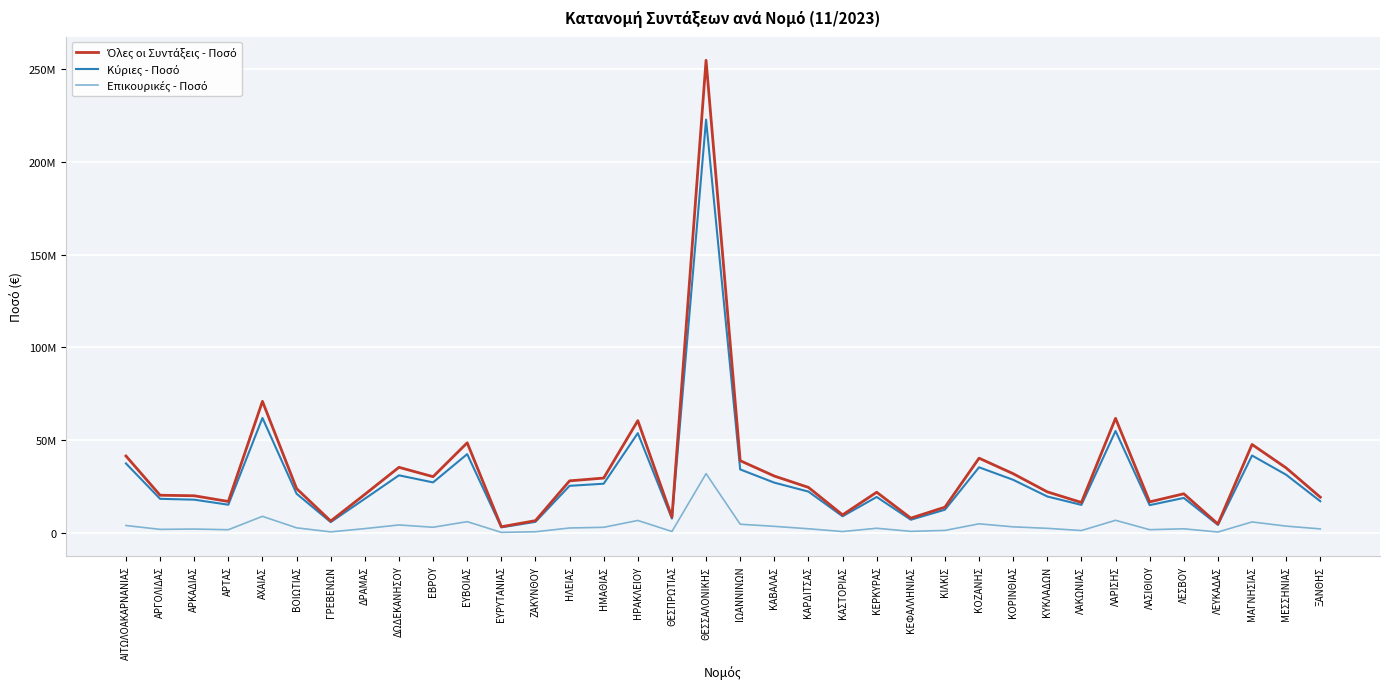

Which series has the largest total across all categories?

Όλες οι Συντάξεις - Ποσό